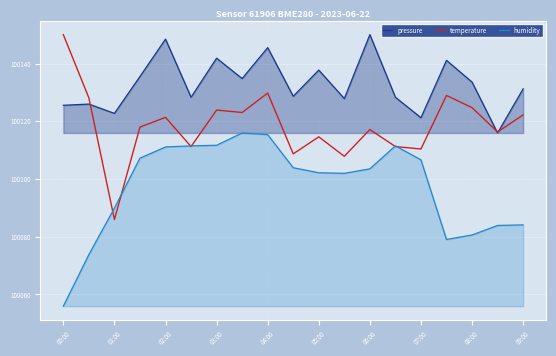

How many values in the humidity series exceed 100103?

10